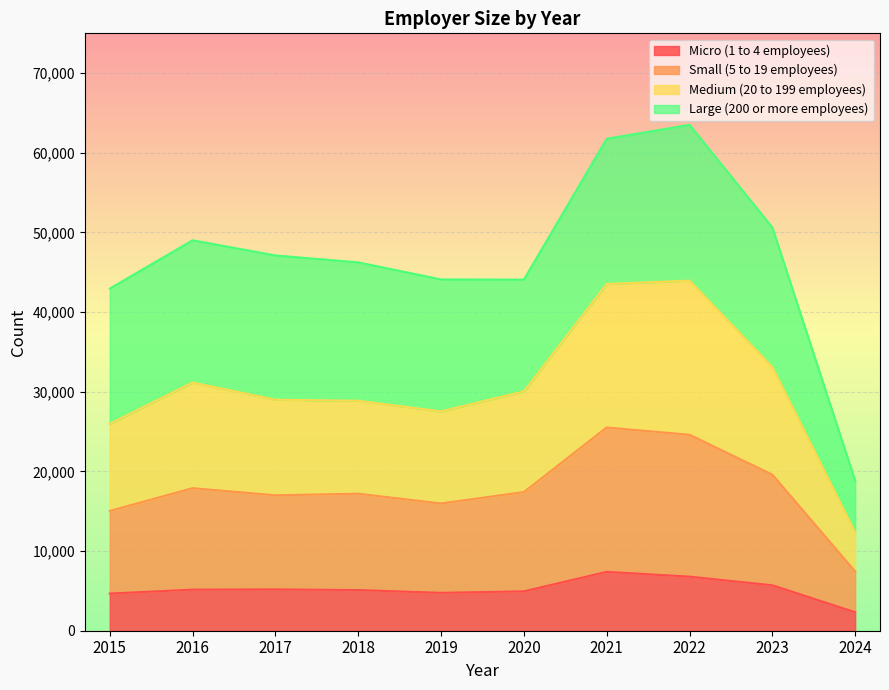

Is the value of Micro (1 to 4 employees) at 2021 greater than the value of Medium (20 to 199 employees) at 2022?

No